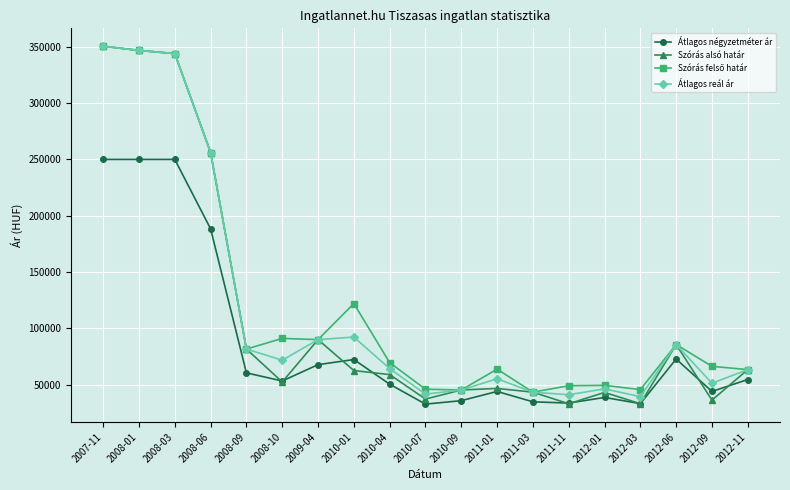

What is the difference between the second highest and minimum values in the Átlagos reál ár series?

307469